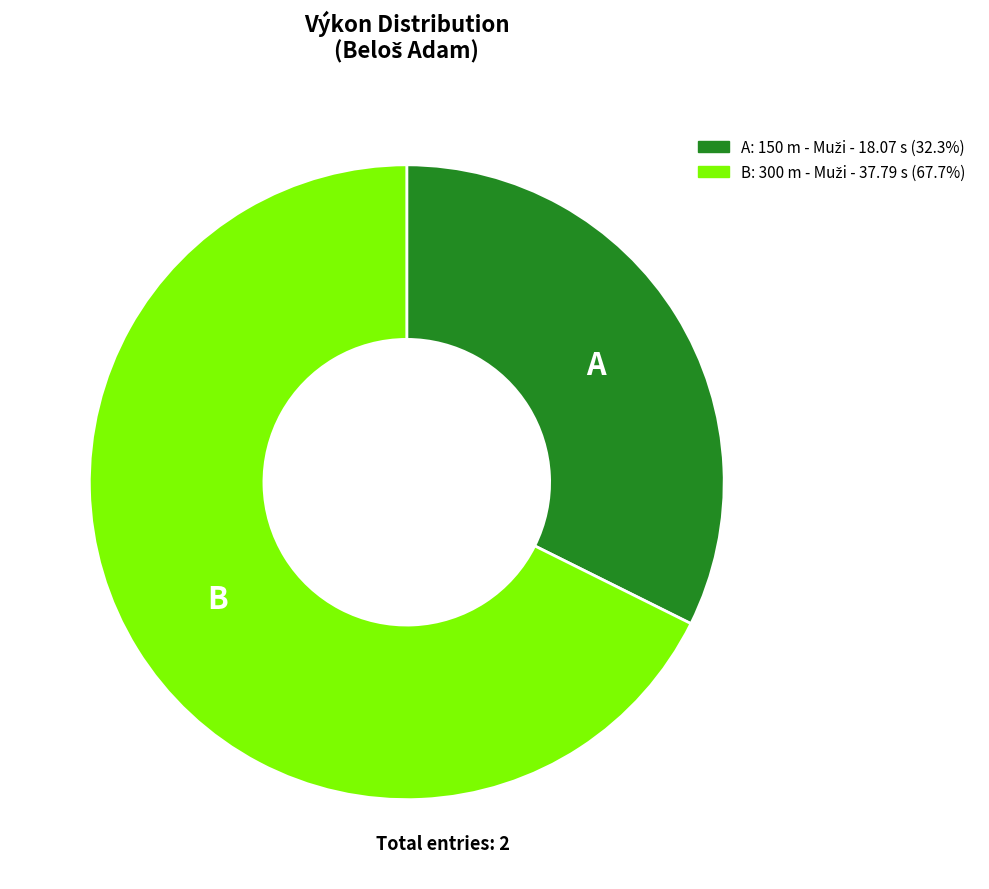

Is there a majority slice in this chart?

Yes